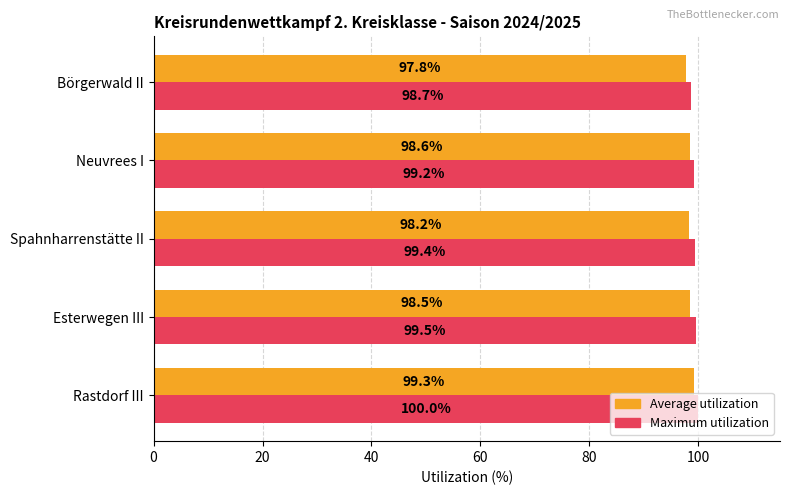

Between Esterwegen III and Neuvrees I, which series saw the biggest shift?

Maximum utilization